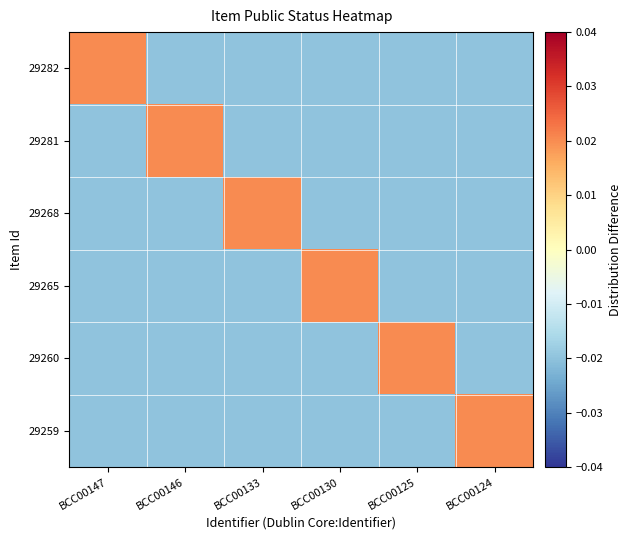

Between BCC00124 and BCC00147, which is larger?

BCC00147